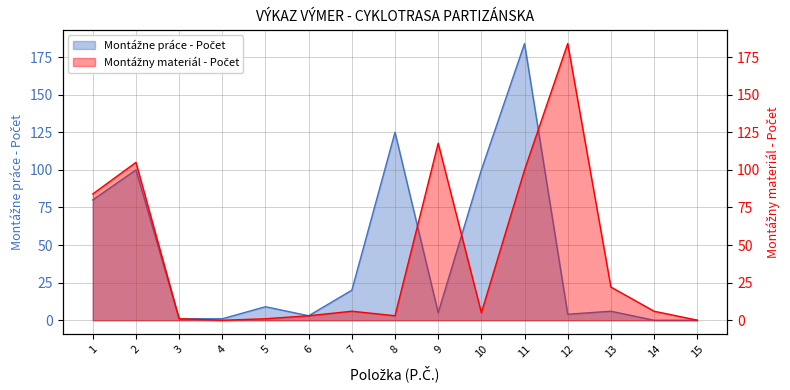

Is the value of Montážne práce - Počet at 11 greater than the value of Montážny materiál - Počet at 15?

Yes